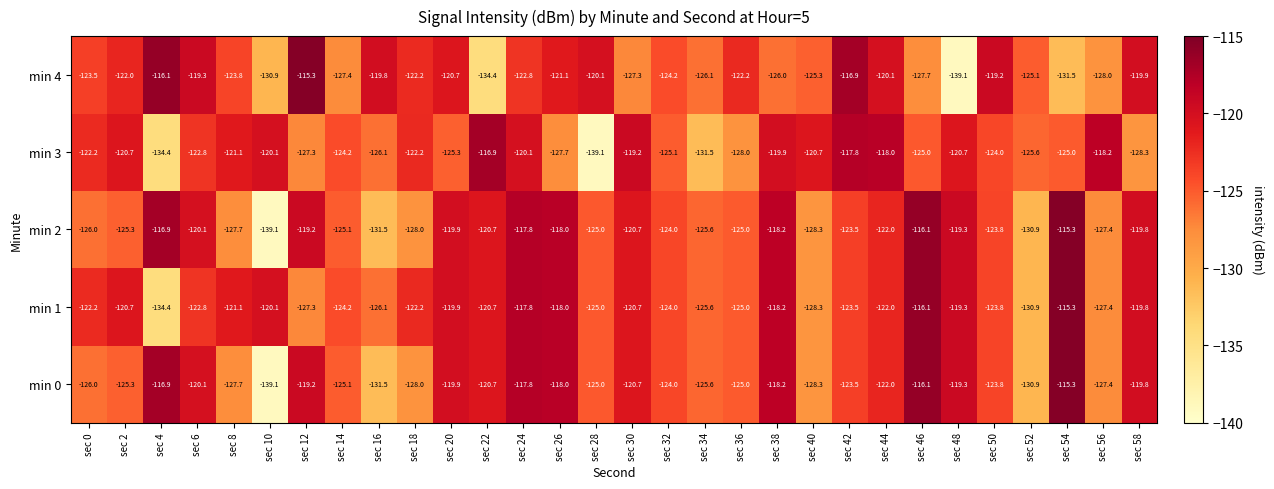

What is the average value of the min 2 series?

-123.3